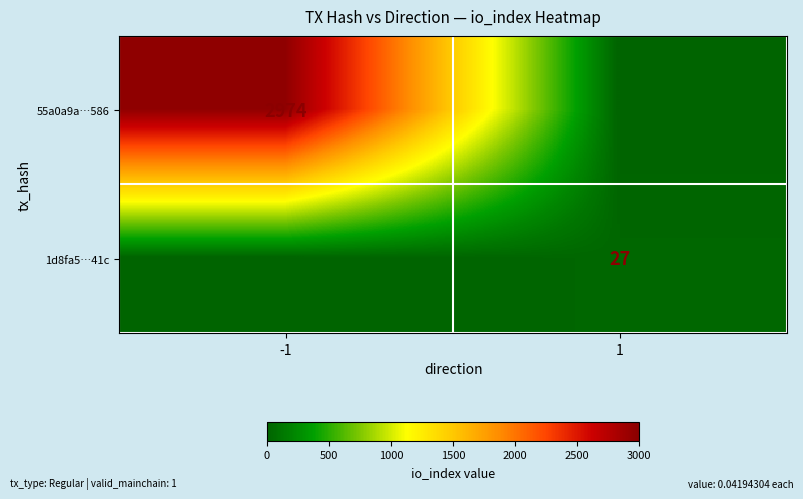

The 1d8fa5…41c series shows 27 at 1. True or false?

True